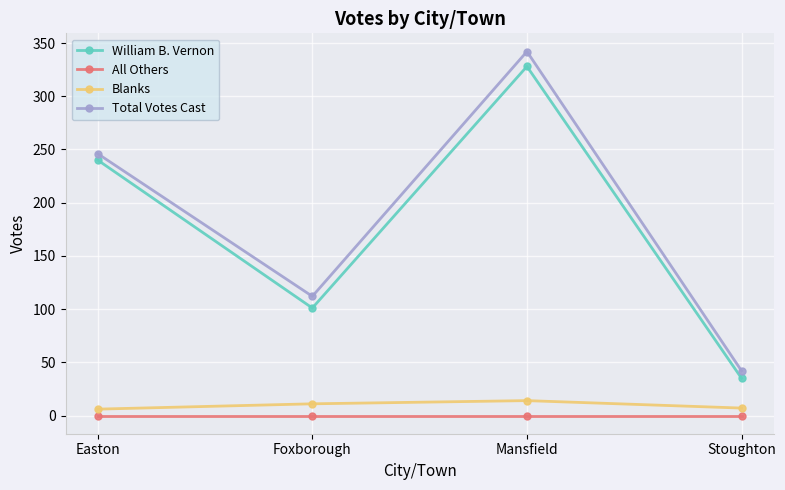

What is the value of the Blanks point at the 2nd from the left?

11